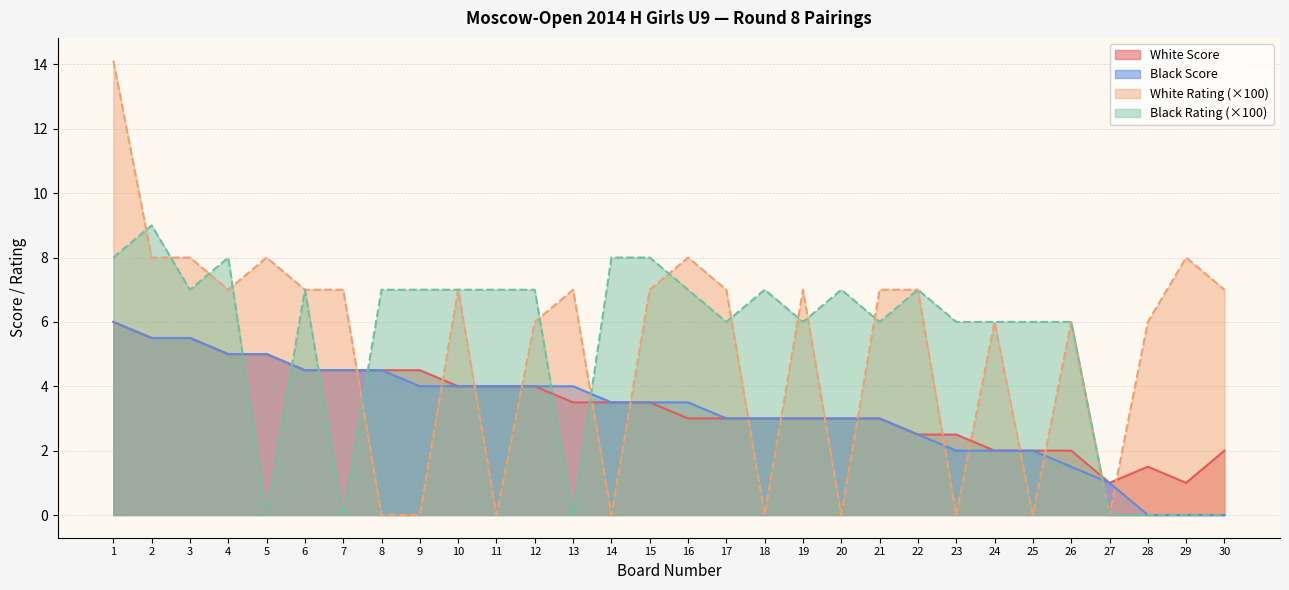

At which category does the chart reach its peak across all series?

1